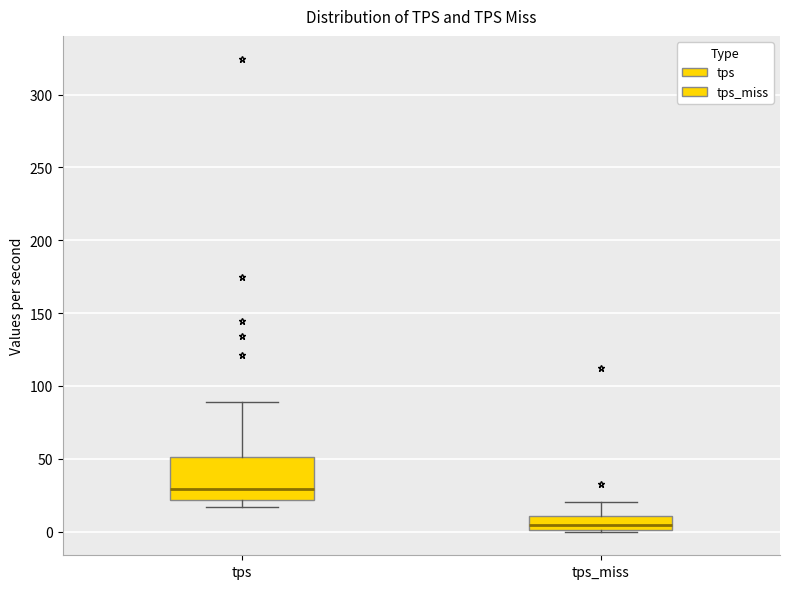

Comparing the boxes themselves (not the whiskers), which one is the tallest?

tps